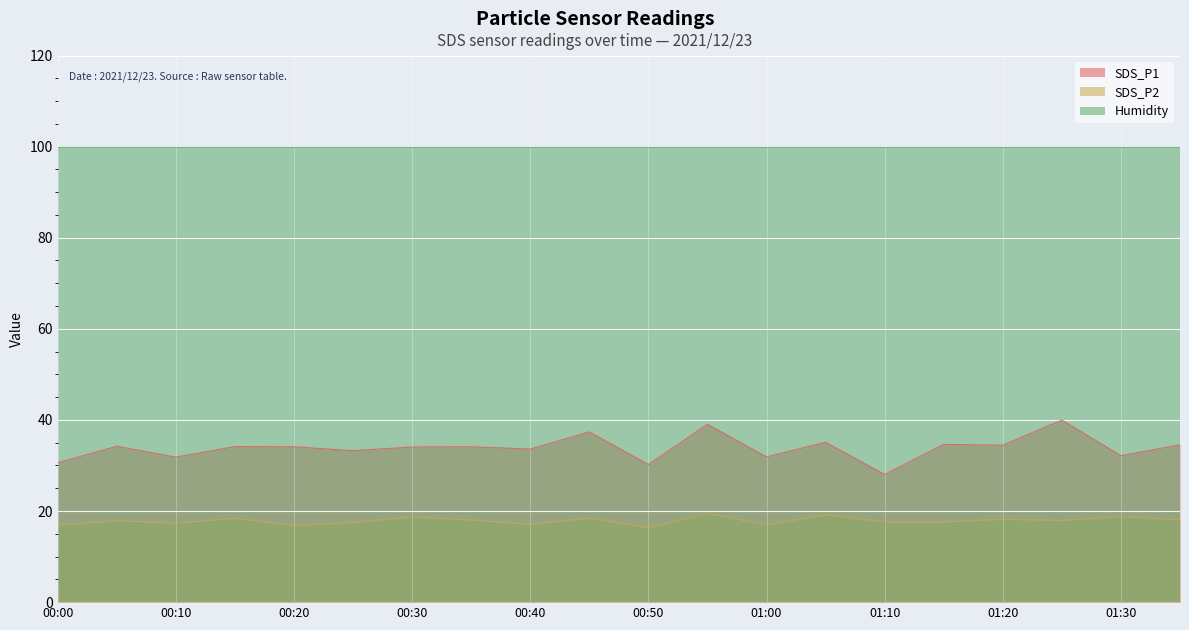

Where does the SDS_P1 series first go above 34?

00:05